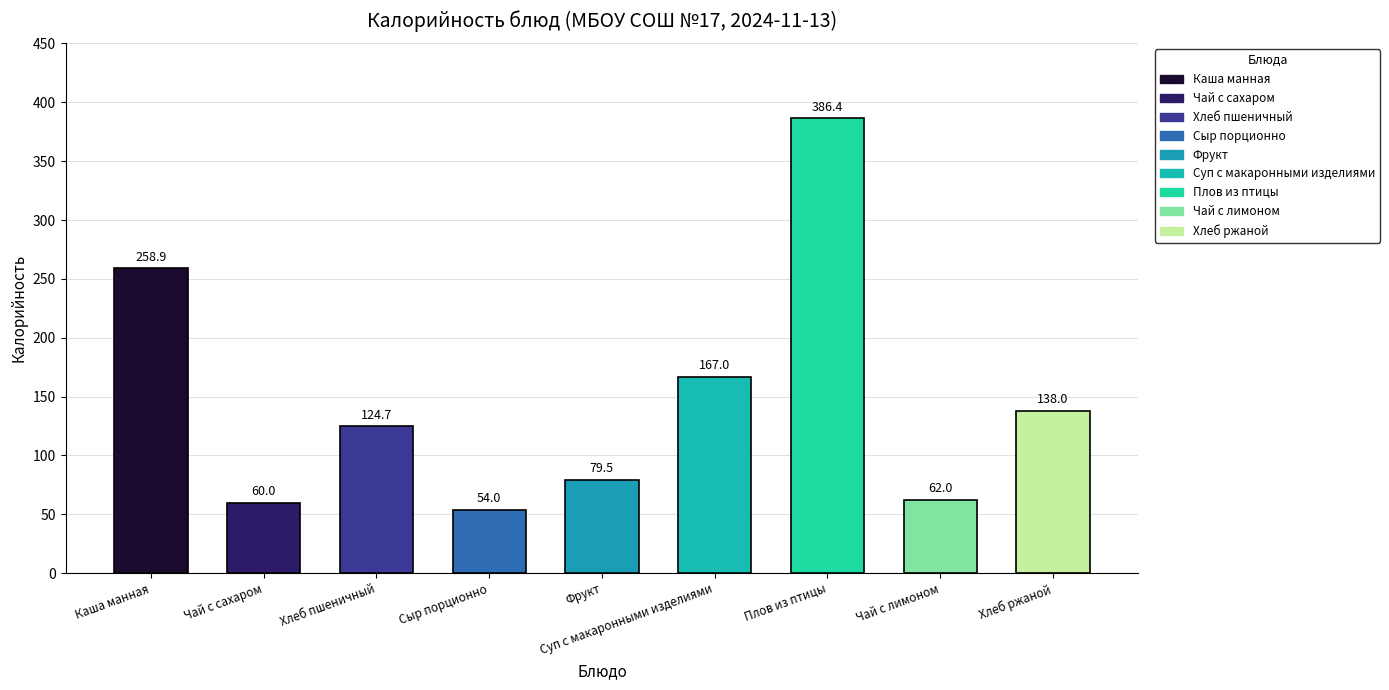

The chart shows a value of 124.7 at Хлеб пшеничный. True or false?

True